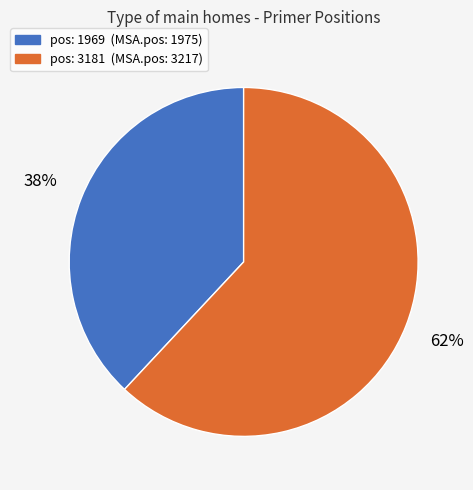

Do pos: 1969 (MSA.pos: 1975) and pos: 3181 (MSA.pos: 3217) together represent more than half of the pie?

Yes